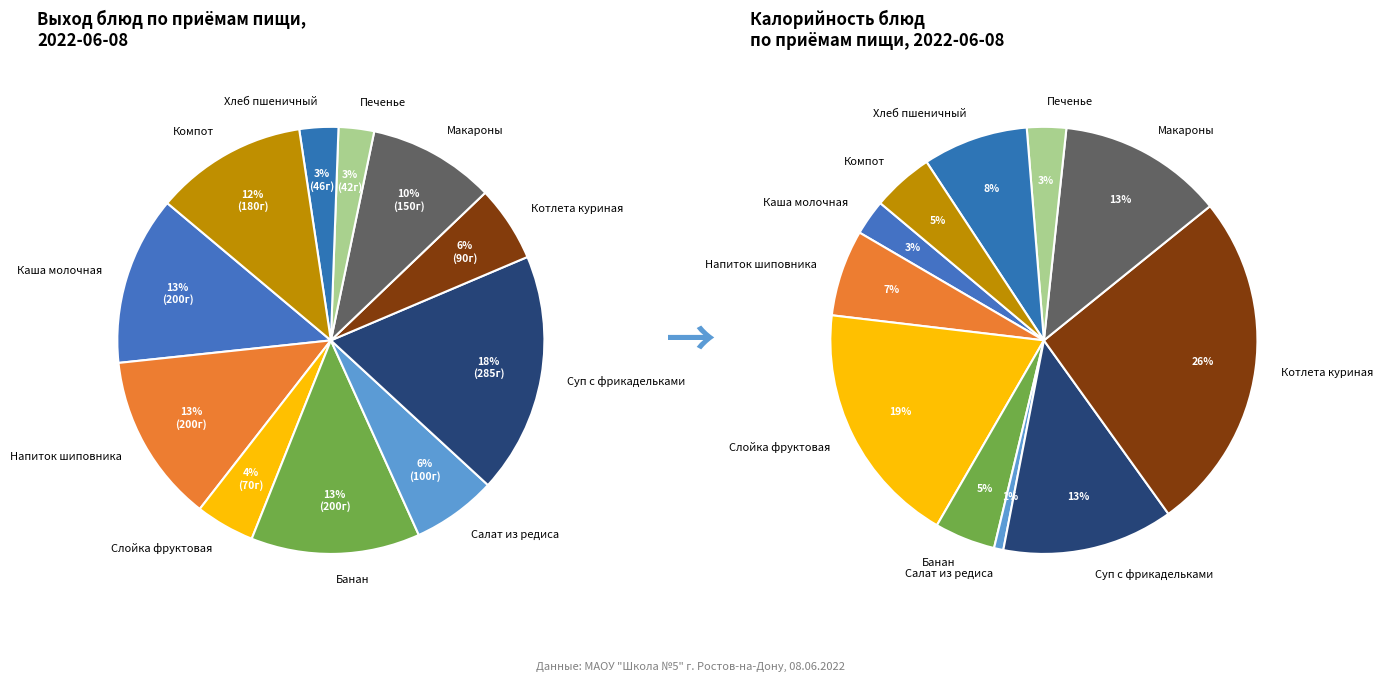

What is the change in value from Каша молочная на сгущ молоке to Слойка фруктовая?

-130